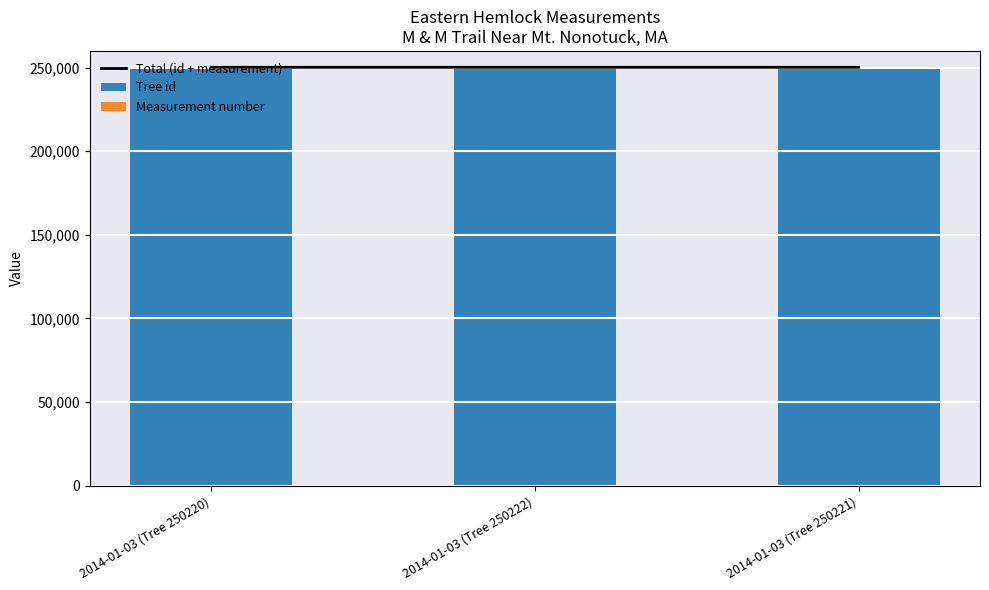

The Tree id series shows 250221 at 2014-01-03 (Tree 250221). True or false?

True